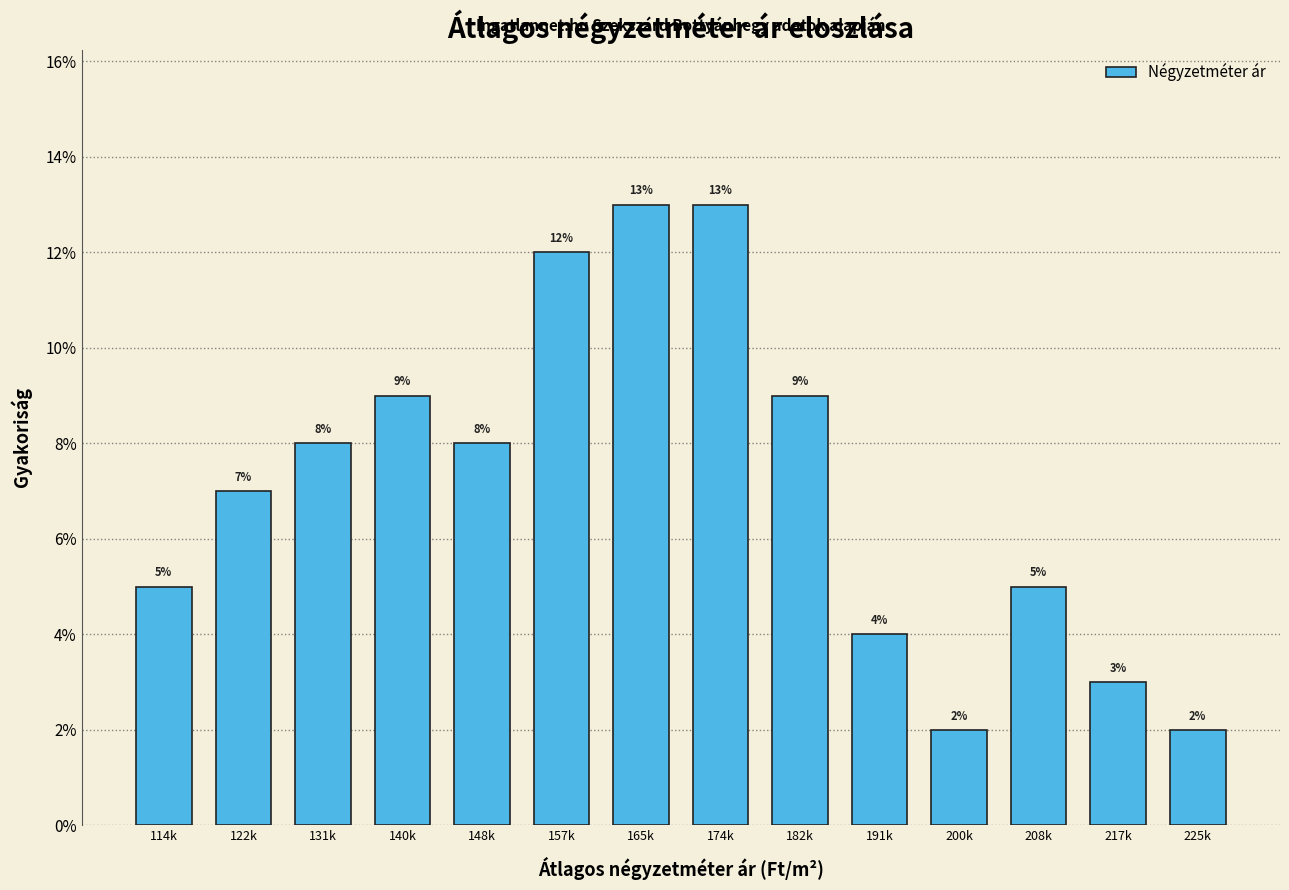

Reading right to left, what are all the values shown in this chart?

2.0	3.0	5.0	2.0	4.0	9.0	13.0	13.0	12.0	8.0	9.0	8.0	7.0	5.0